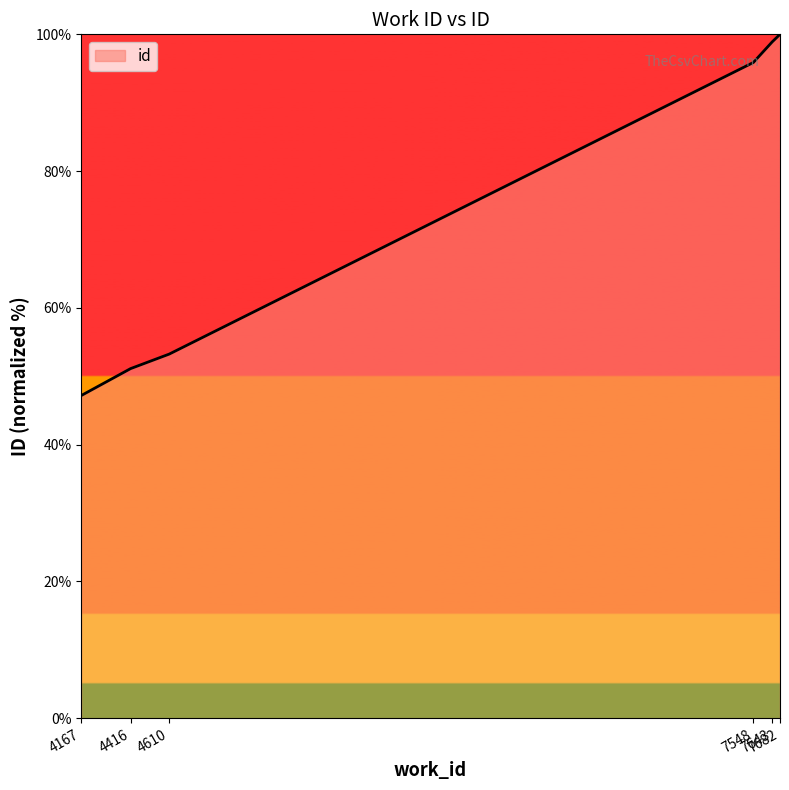

The chart shows a value of 53.2 at 4610. True or false?

True